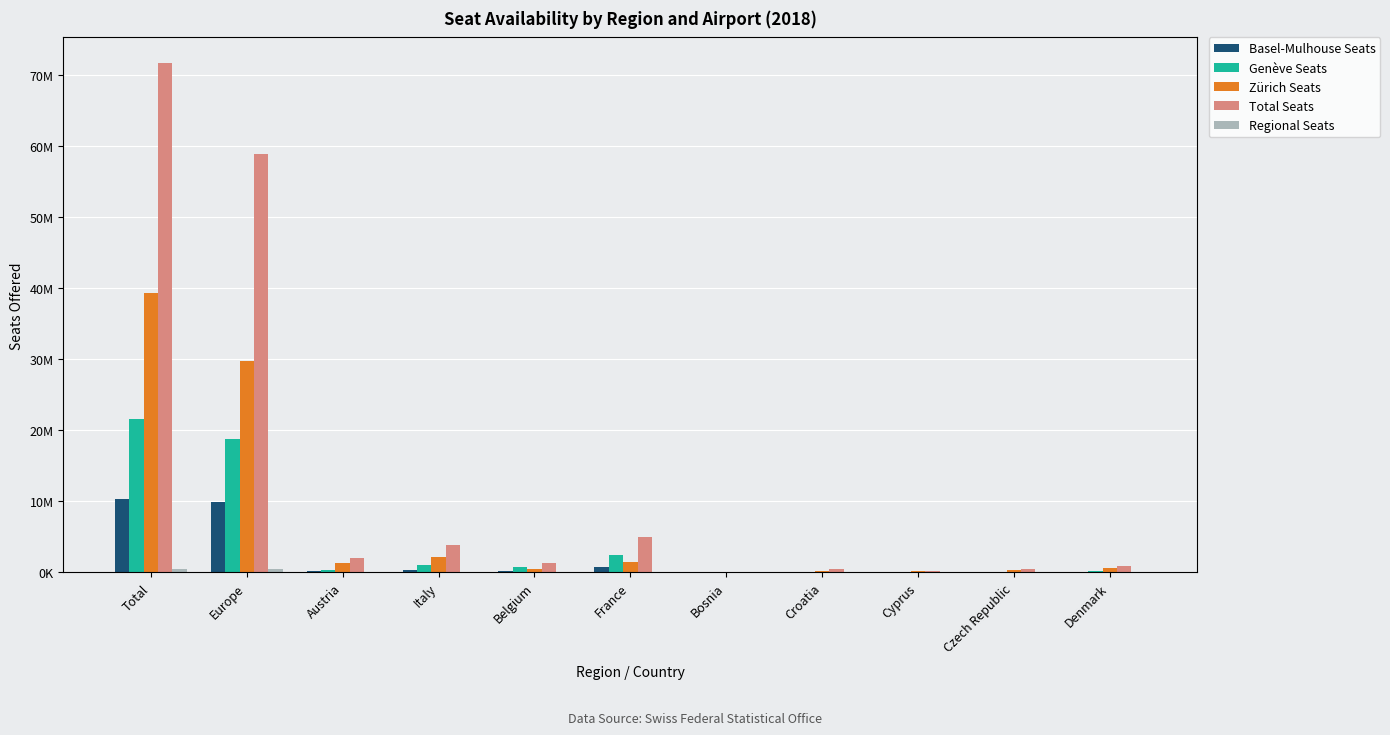

Are the bars grouped side by side (vs. stacked)?

Yes